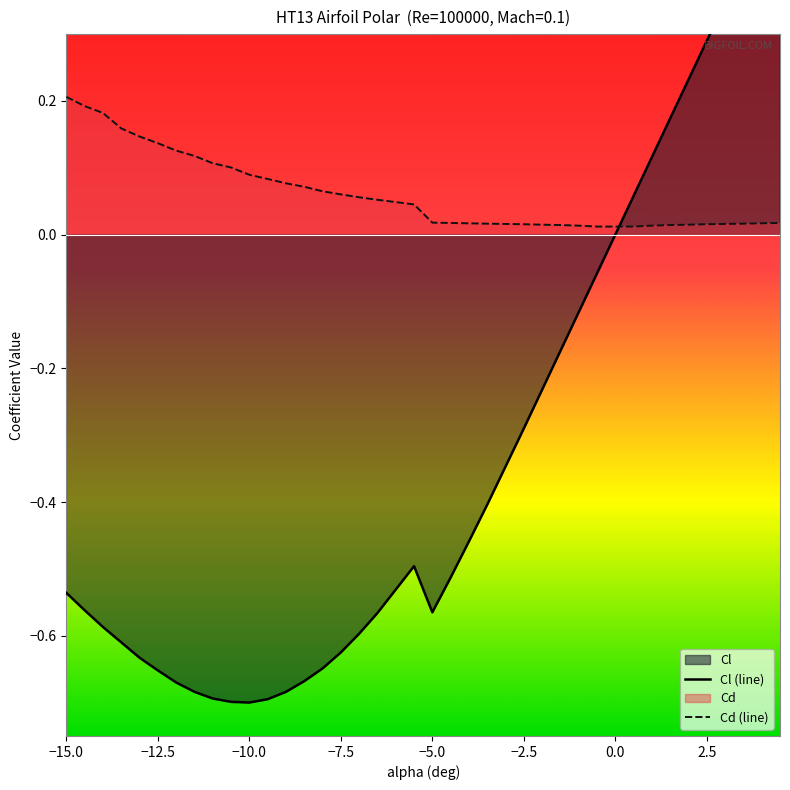

Is the value of Cl (line) at −2.5 greater than the value of Cd (line) at −10.0?

No